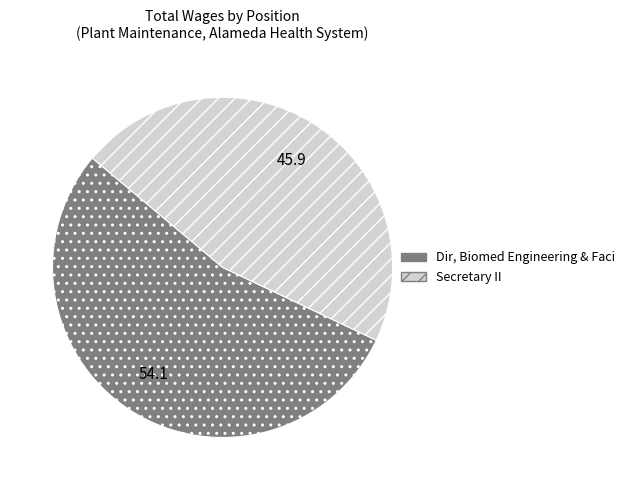

Which category has the biggest portion of the pie?

Dir, Biomed Engineering & Faci